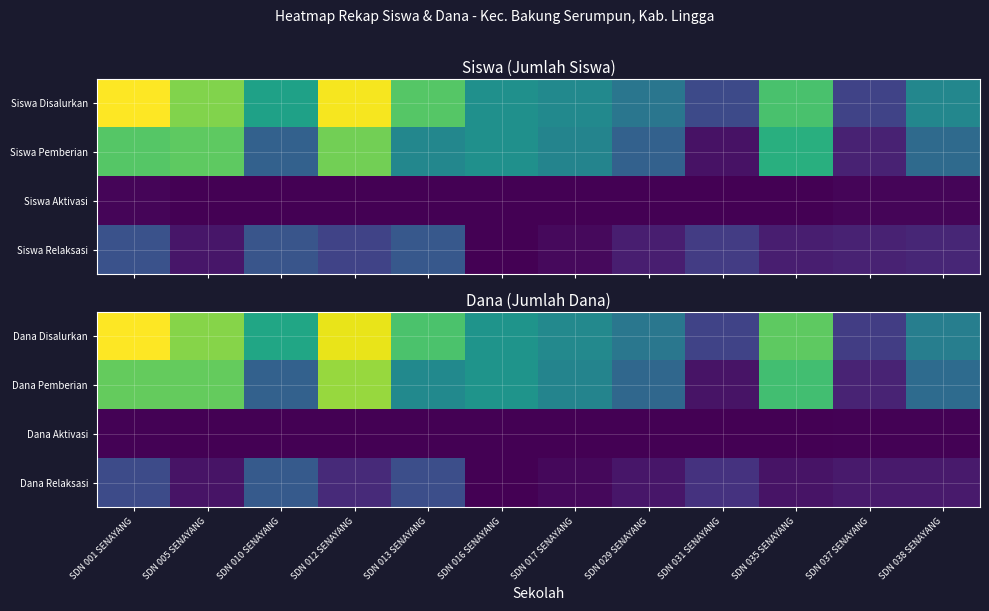

What is the total value across all series at SDN 010 SENAYANG?

1.2